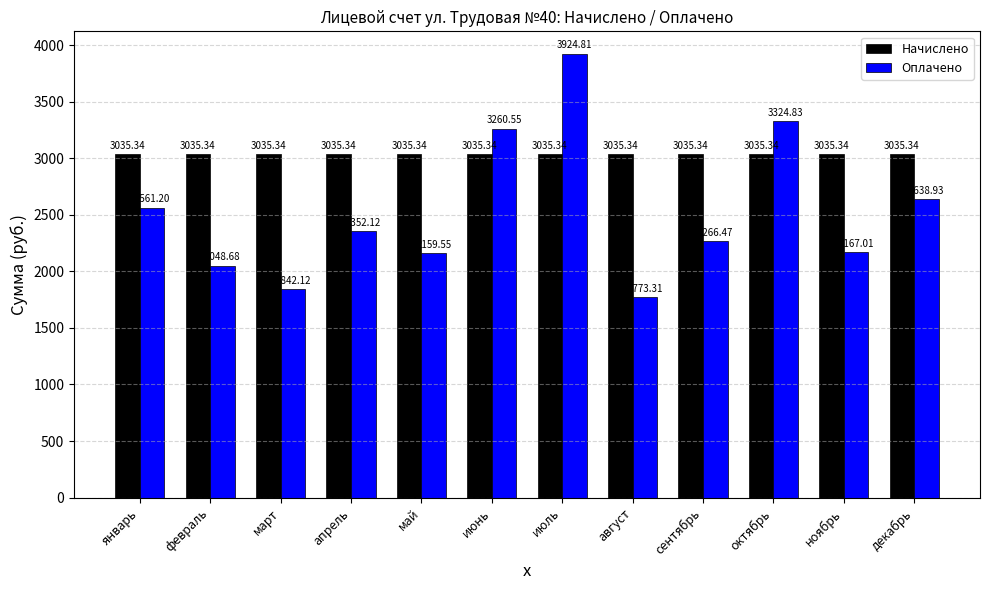

Reading left to right, extract all data points from this chart.

Начислено: январь=3035.3	февраль=3035.3	март=3035.3	апрель=3035.3	май=3035.3	июнь=3035.3	июль=3035.3	август=3035.3	сентябрь=3035.3	октябрь=3035.3	ноябрь=3035.3	декабрь=3035.3
Оплачено: январь=2561.2	февраль=2048.7	март=1842.1	апрель=2352.1	май=2159.6	июнь=3260.6	июль=3924.8	август=1773.3	сентябрь=2266.5	октябрь=3324.8	ноябрь=2167.0	декабрь=2638.9